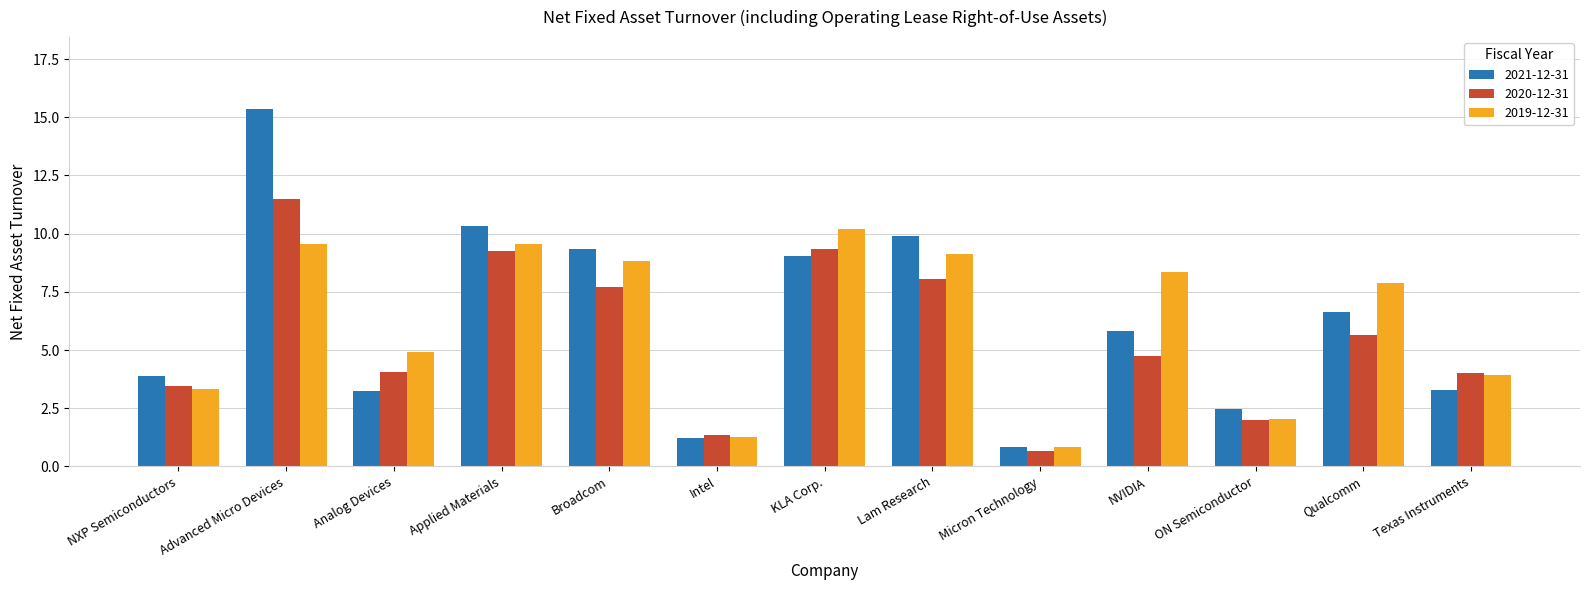

List the series in order of their overall mean, lowest first.

2020-12-31, 2019-12-31, 2021-12-31